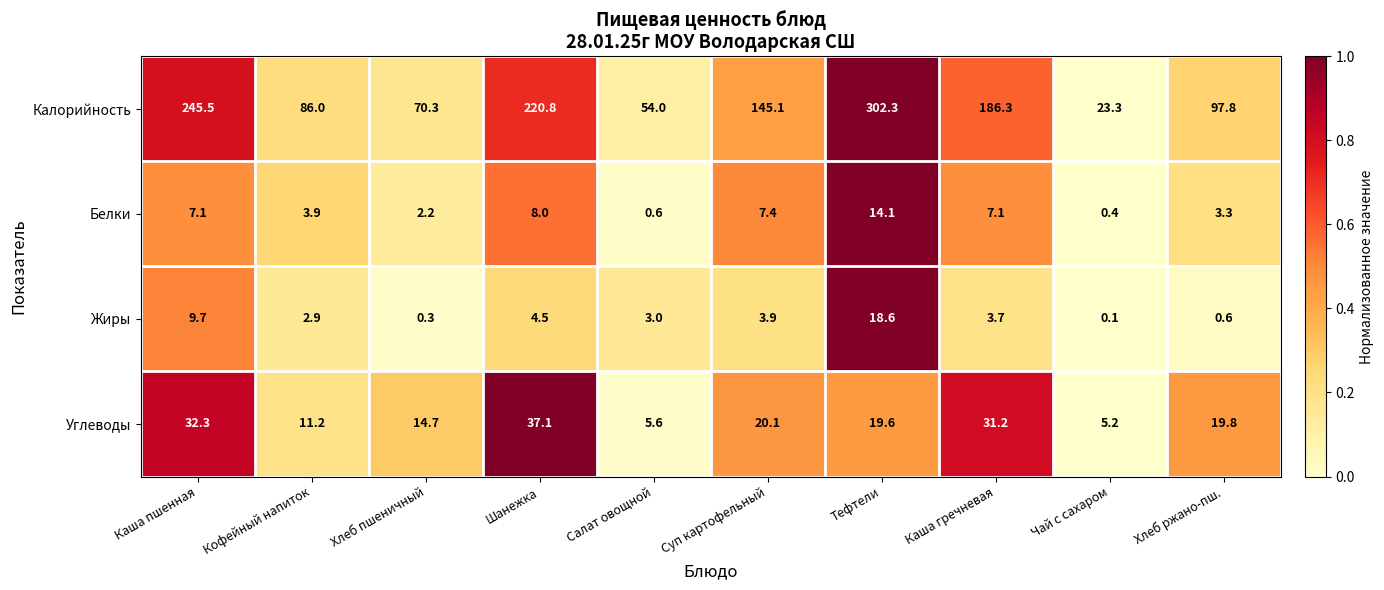

What is the difference between the second highest and second lowest values in the Калорийность series?

191.5